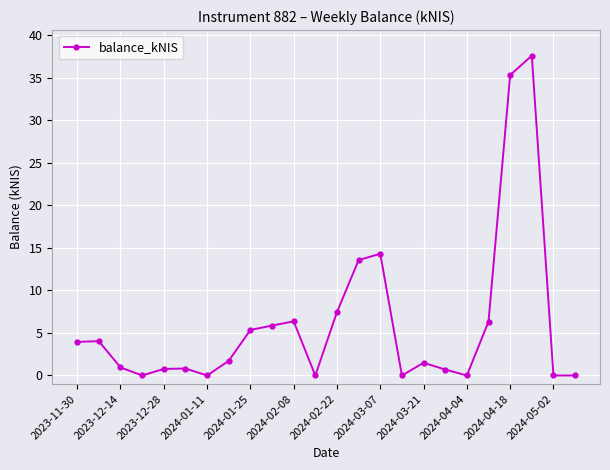

What is the difference between the maximum and second lowest values?

37.6